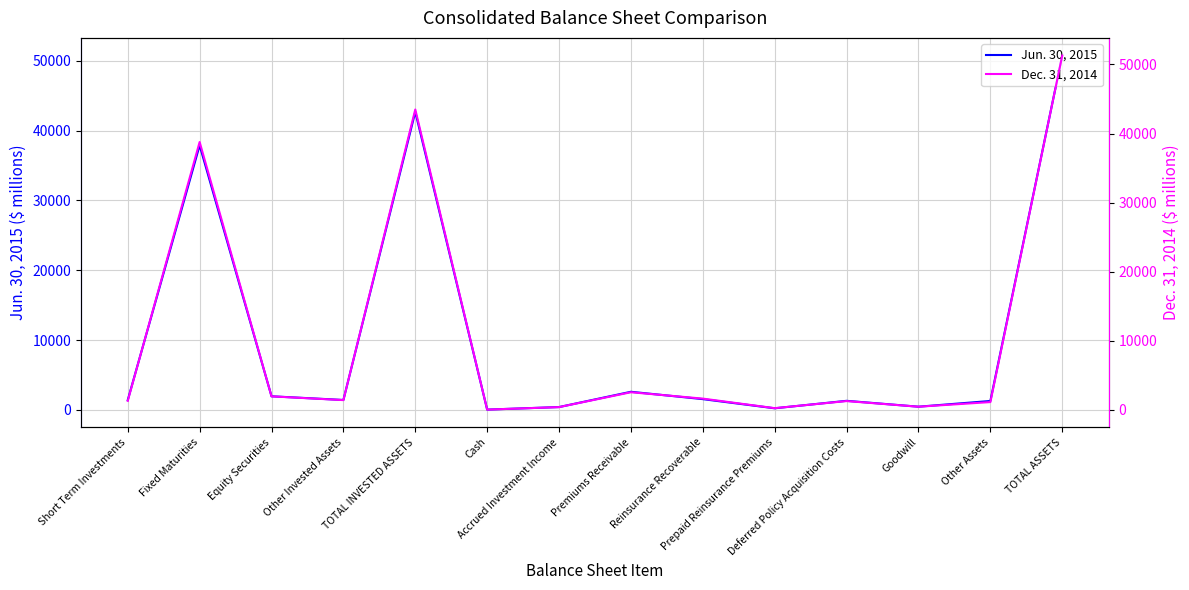

Between which two adjacent categories do Jun. 30, 2015 and Dec. 31, 2014 first intersect?

Short Term Investments and Fixed Maturities